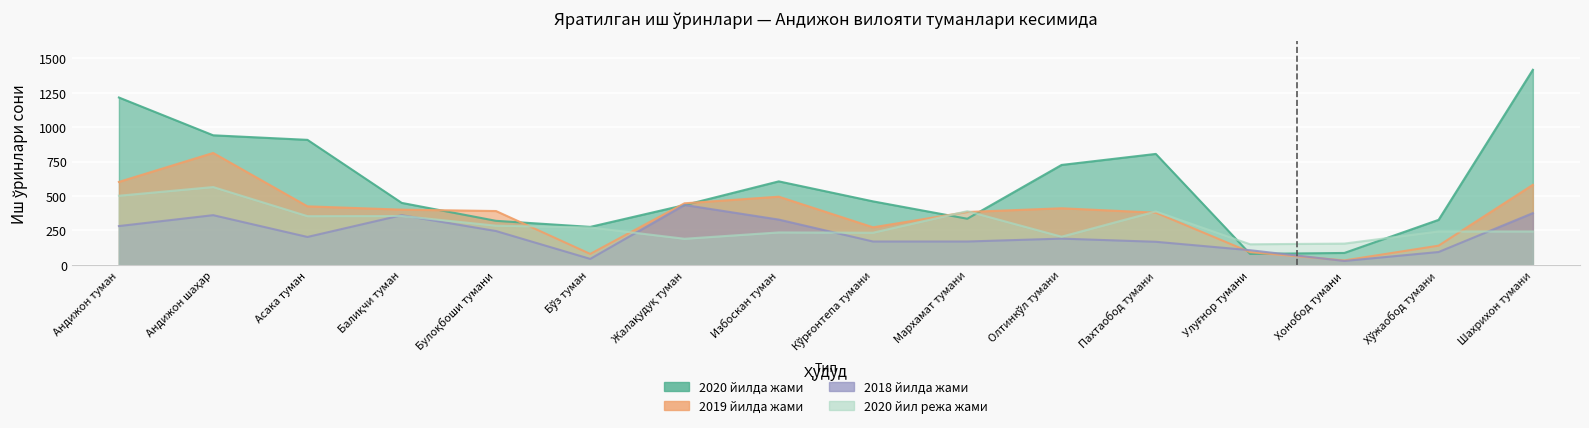

Rank the series by their maximum value, from highest to lowest.

2020 йилда жами, 2019 йилда жами, 2020 йил режа жами, 2018 йилда жами